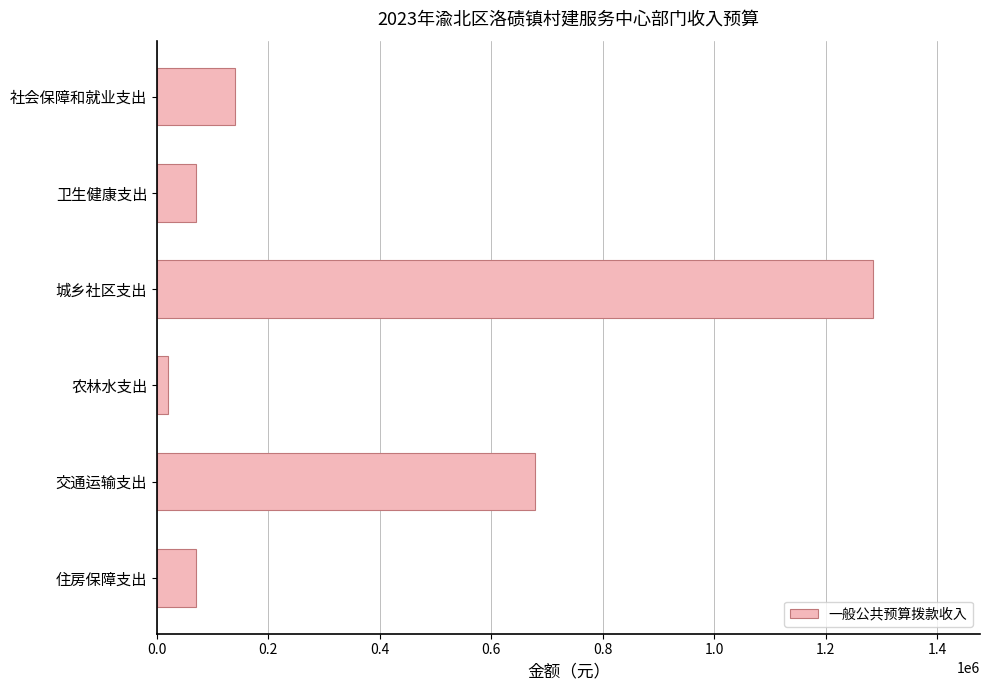

What is the value of the 6th bar from the top?

70100.6